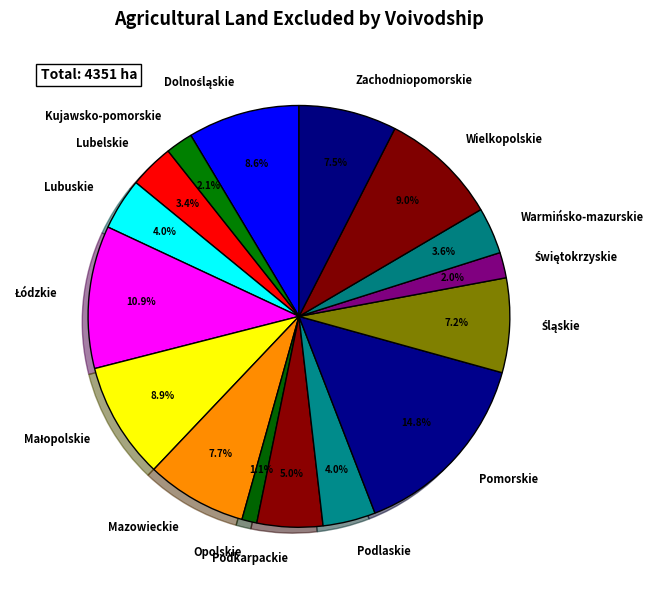

The Wielkopolskie slice represents 9% of the pie. True or false?

True